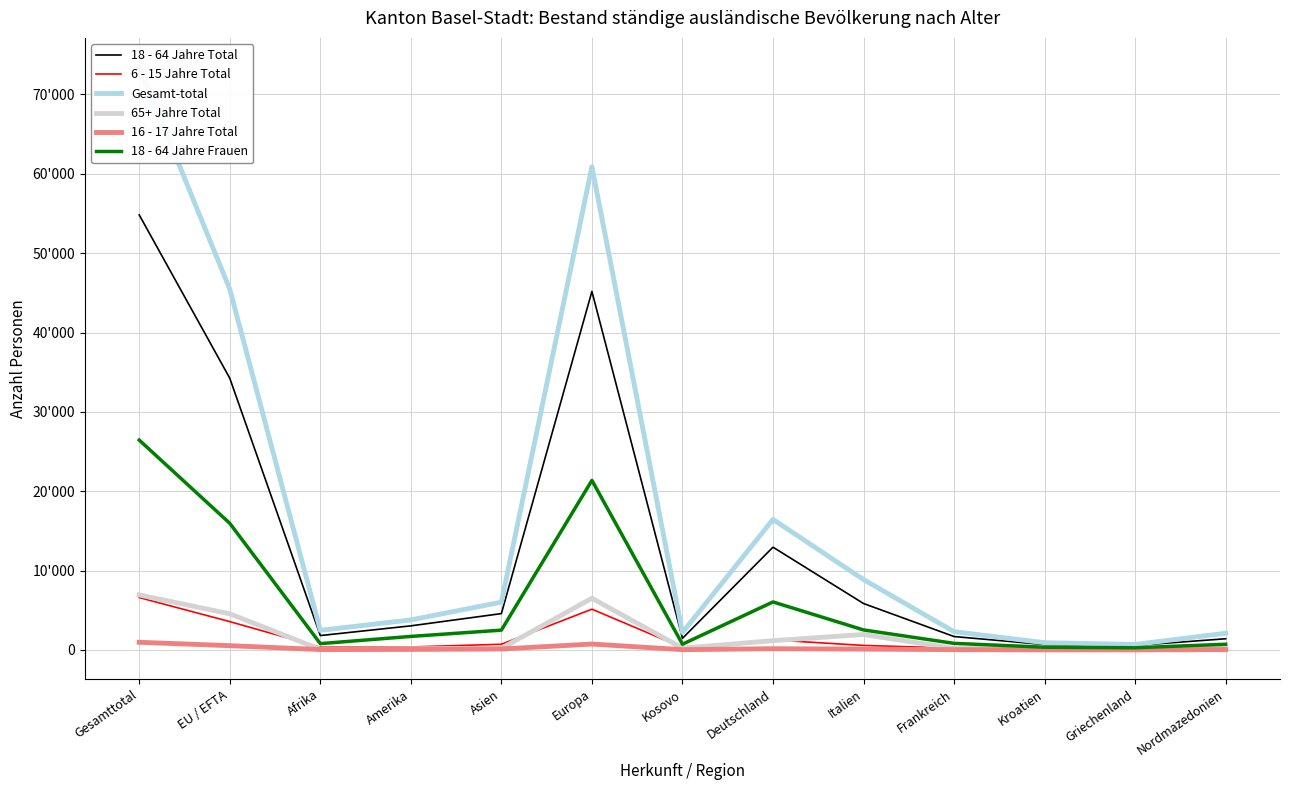

At how many categories does at least one series exceed 72390?

1